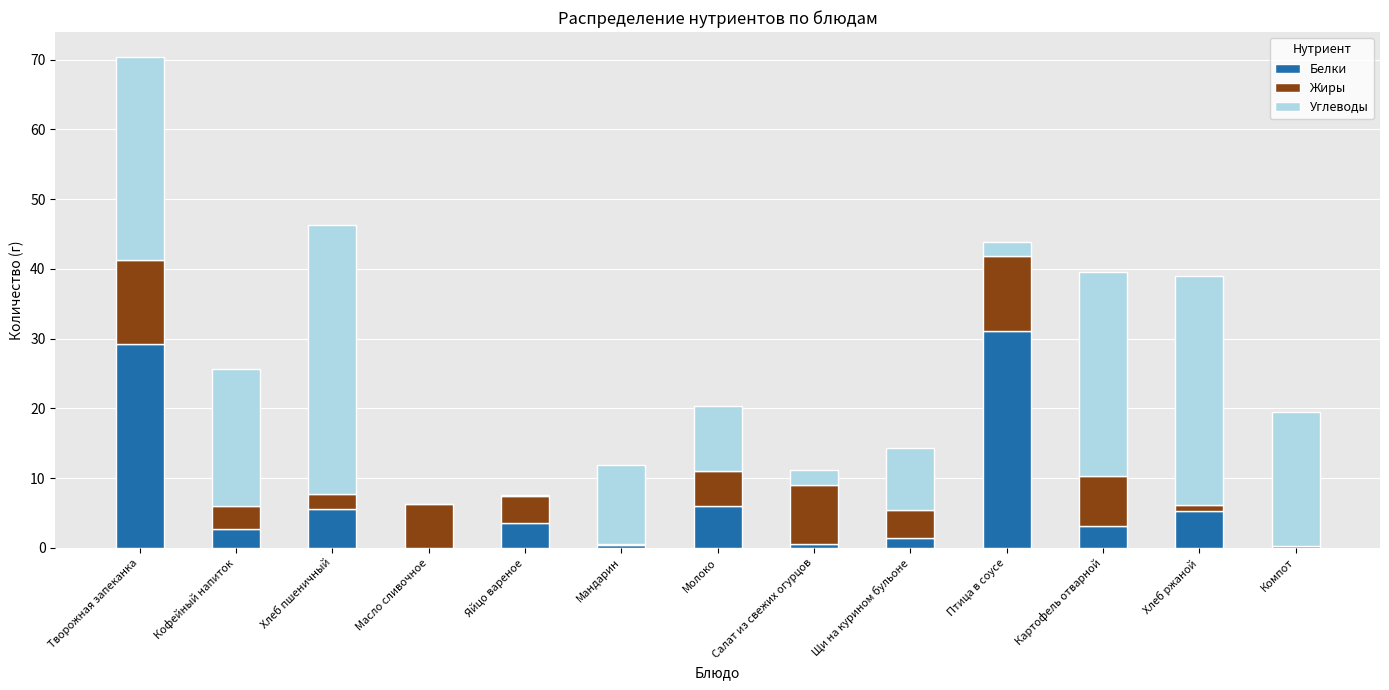

What are all the series names shown in the legend?

Белки, Жиры, Углеводы